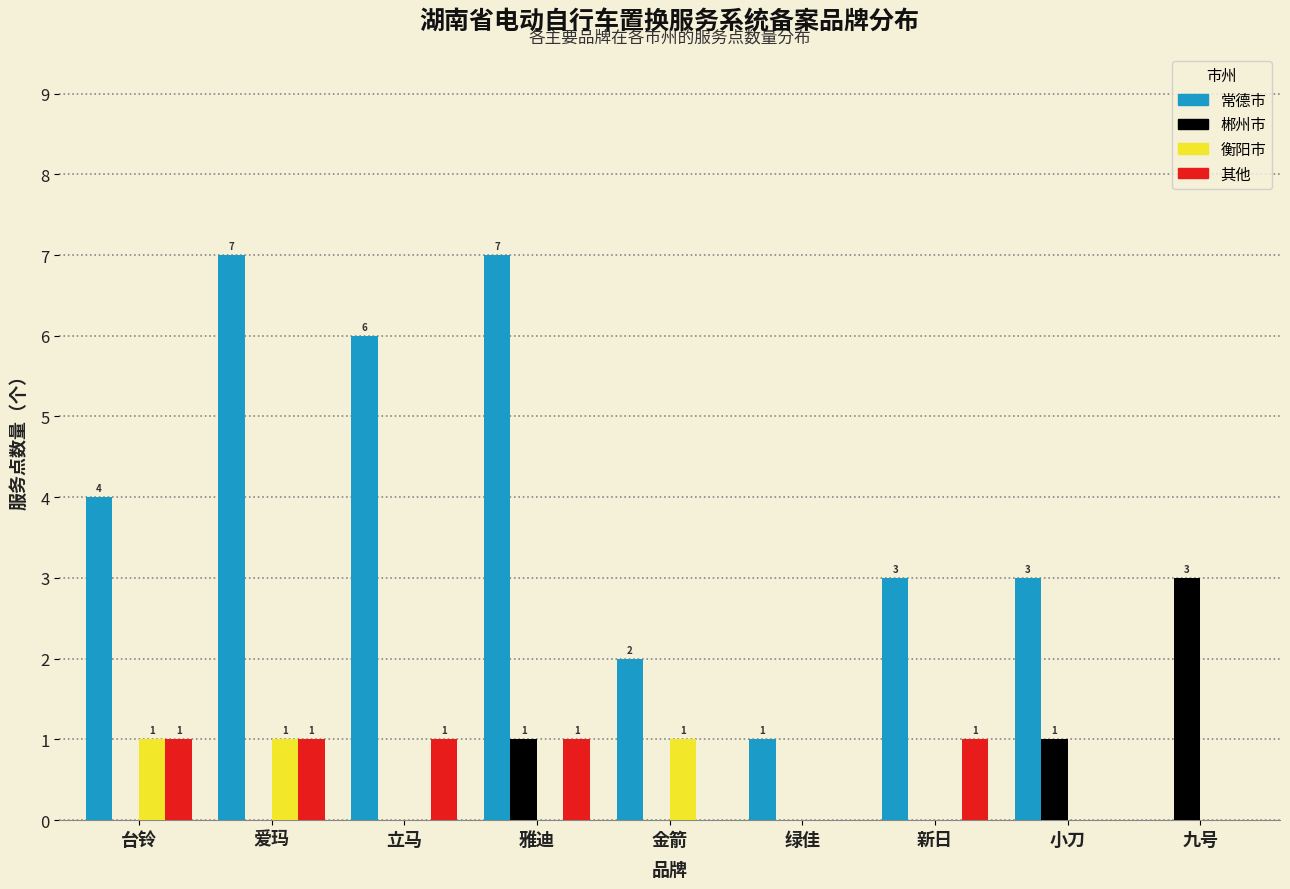

Reading right to left, transcribe all the data shown in this chart.

常德市: 九号=0	小刀=3	新日=3	绿佳=1	金箭=2	雅迪=7	立马=6	爱玛=7	台铃=4
郴州市: 九号=3	小刀=1	新日=0	绿佳=0	金箭=0	雅迪=1	立马=0	爱玛=0	台铃=0
衡阳市: 九号=0	小刀=0	新日=0	绿佳=0	金箭=1	雅迪=0	立马=0	爱玛=1	台铃=1
其他: 九号=0	小刀=0	新日=1	绿佳=0	金箭=0	雅迪=1	立马=1	爱玛=1	台铃=1